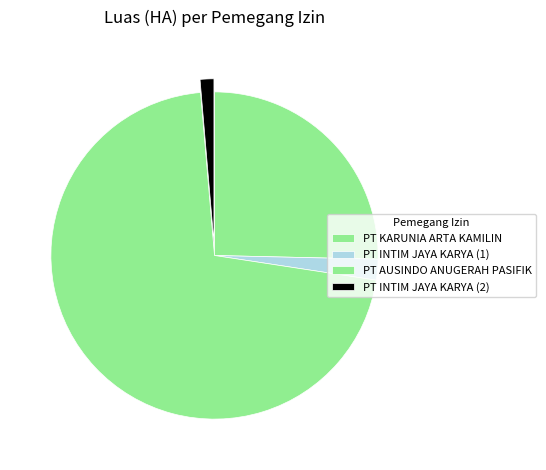

Which has a higher value, PT INTIM JAYA KARYA (1) or PT KARUNIA ARTA KAMILIN?

PT KARUNIA ARTA KAMILIN